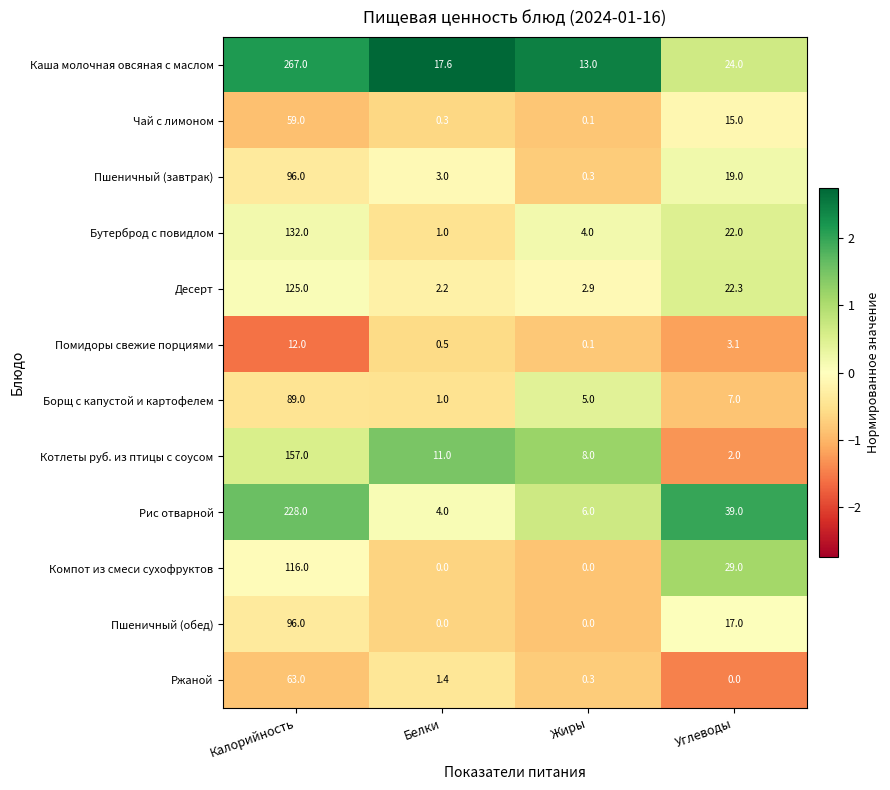

Rank the categories by Бутерброд с повидлом value from highest to lowest.

Калорийность, Углеводы, Жиры, Белки